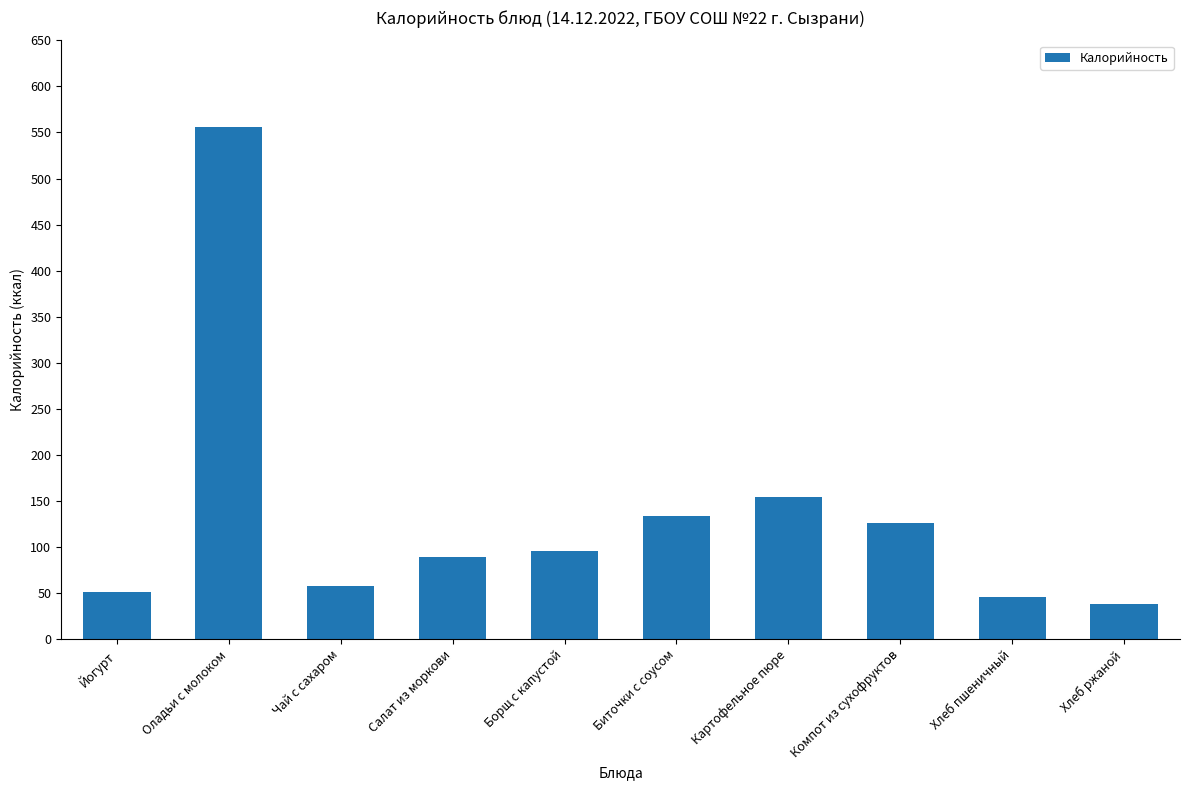

Which category has the highest value across all series?

Оладьи с молоком